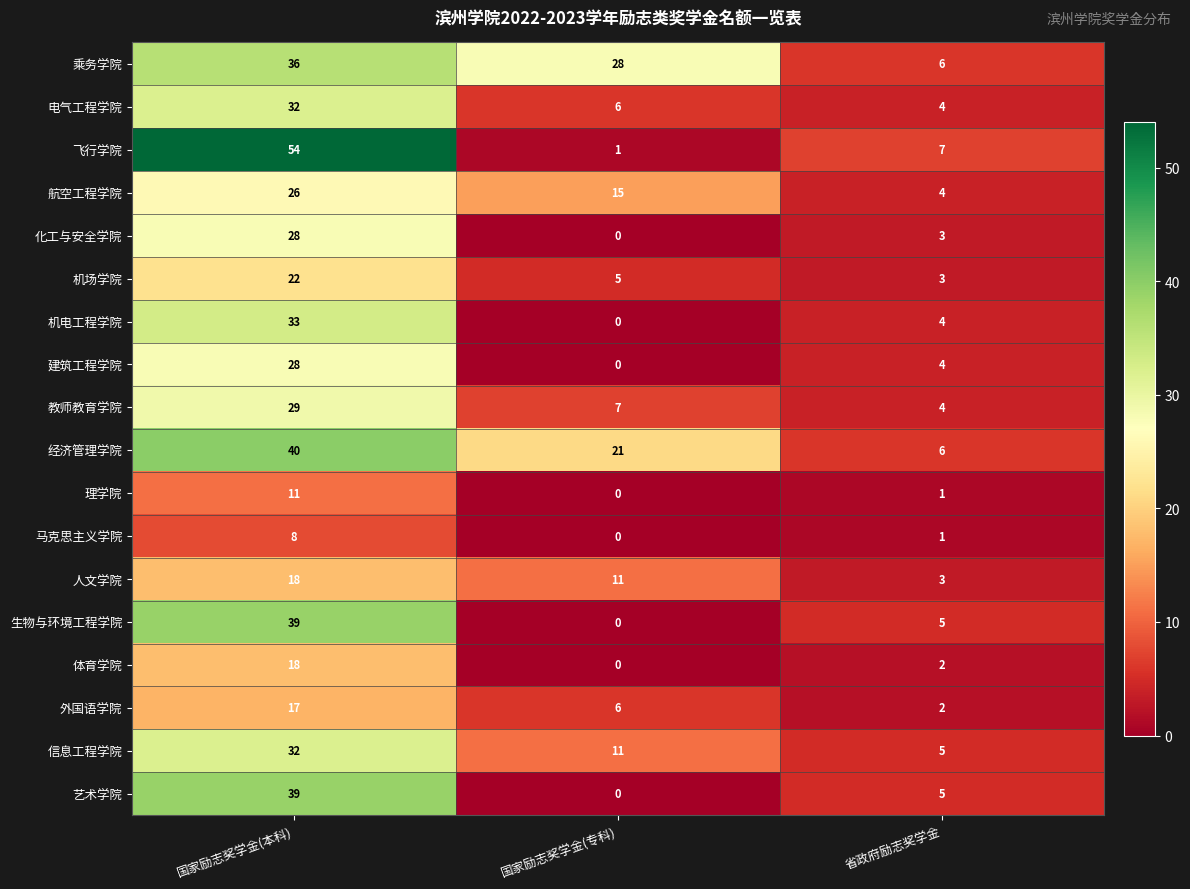

The 电气工程学院 series shows 4 at 省政府励志奖学金. True or false?

True